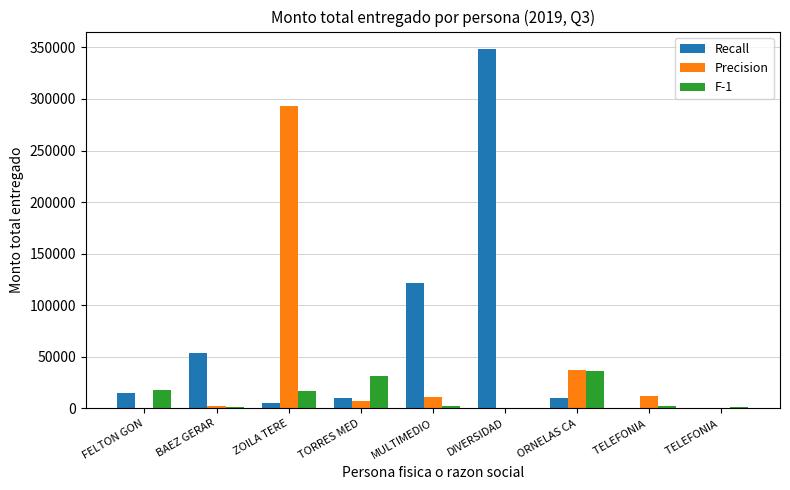

What are all the series names shown in the legend?

Recall, Precision, F-1